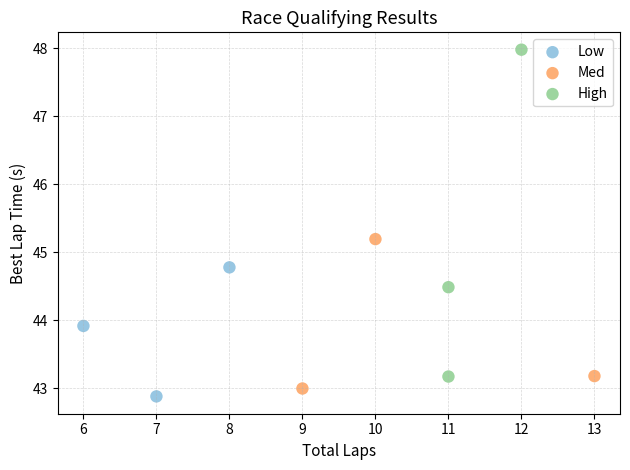

Which series has the widest spread of Y values?

High